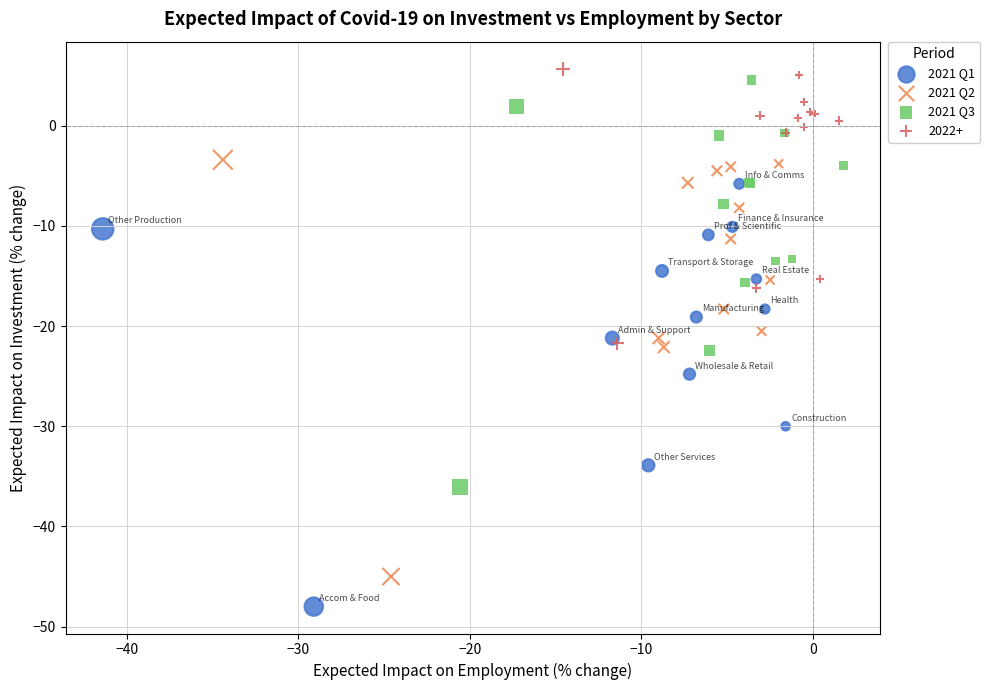

Which series has the widest spread of Y values?

2021 Q1